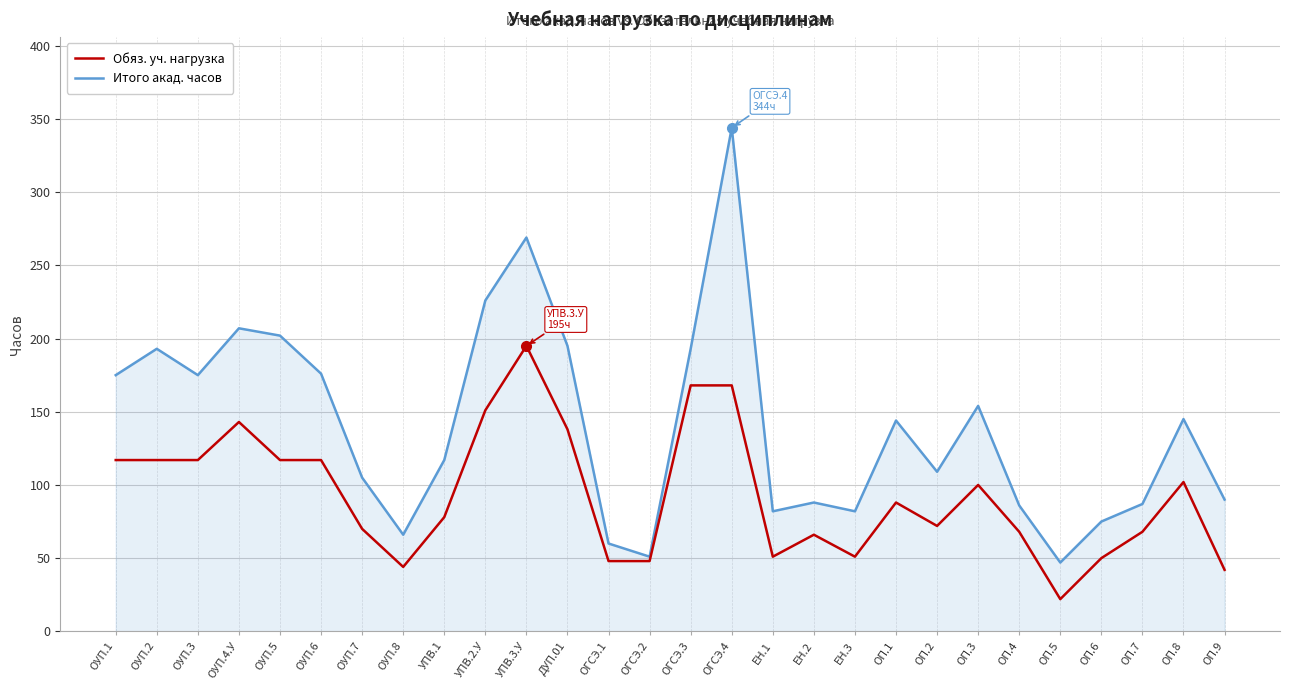

The value of Итого акад. часов at ОГСЭ.4 is 140. True or false?

False